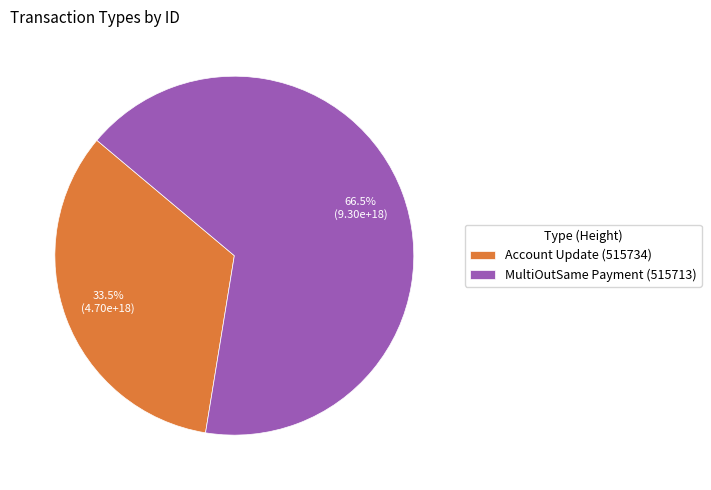

What percentage is NOT represented by Account Update (515734)?

66.5%